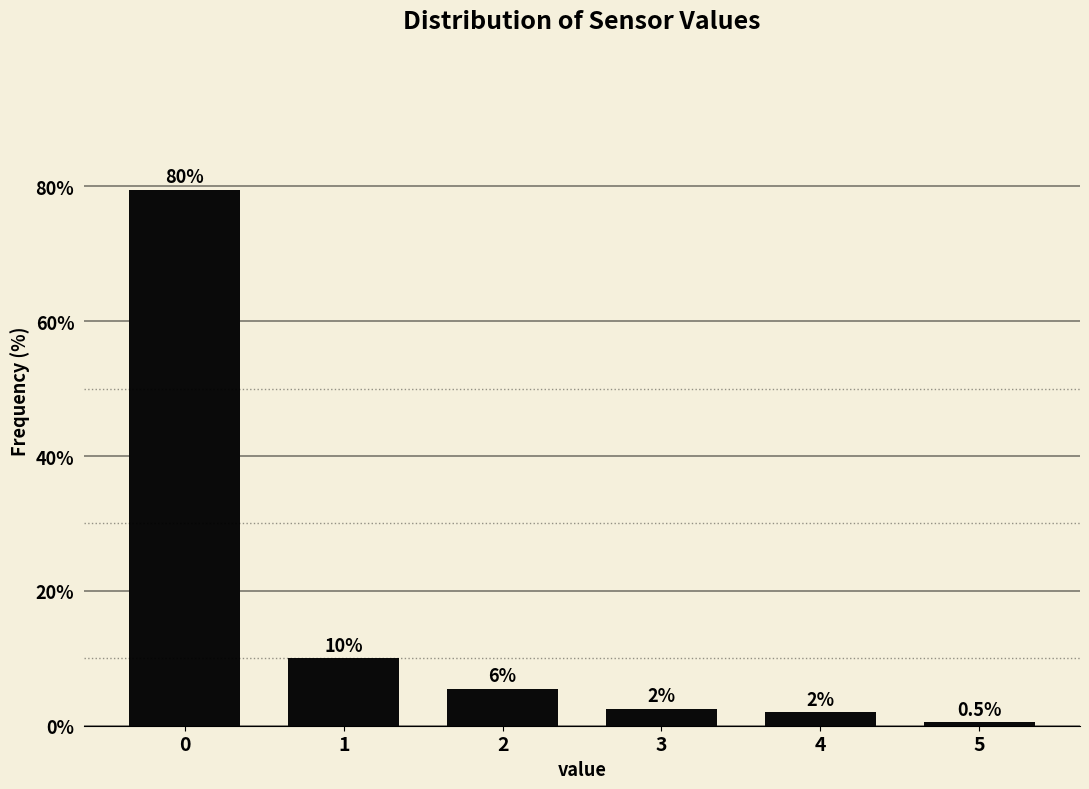

Reading right to left, transcribe all the data shown in this chart.

5=0.5	4=2.0	3=2.5	2=5.5	1=10.0	0=79.5